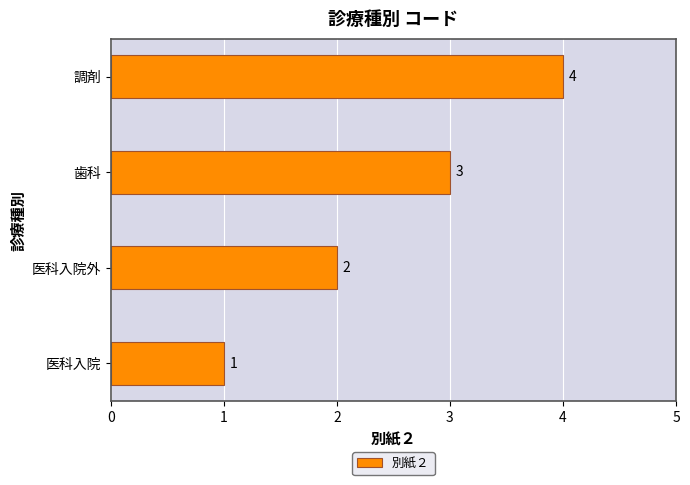

Where is the data nearest to the value 2?

医科入院外